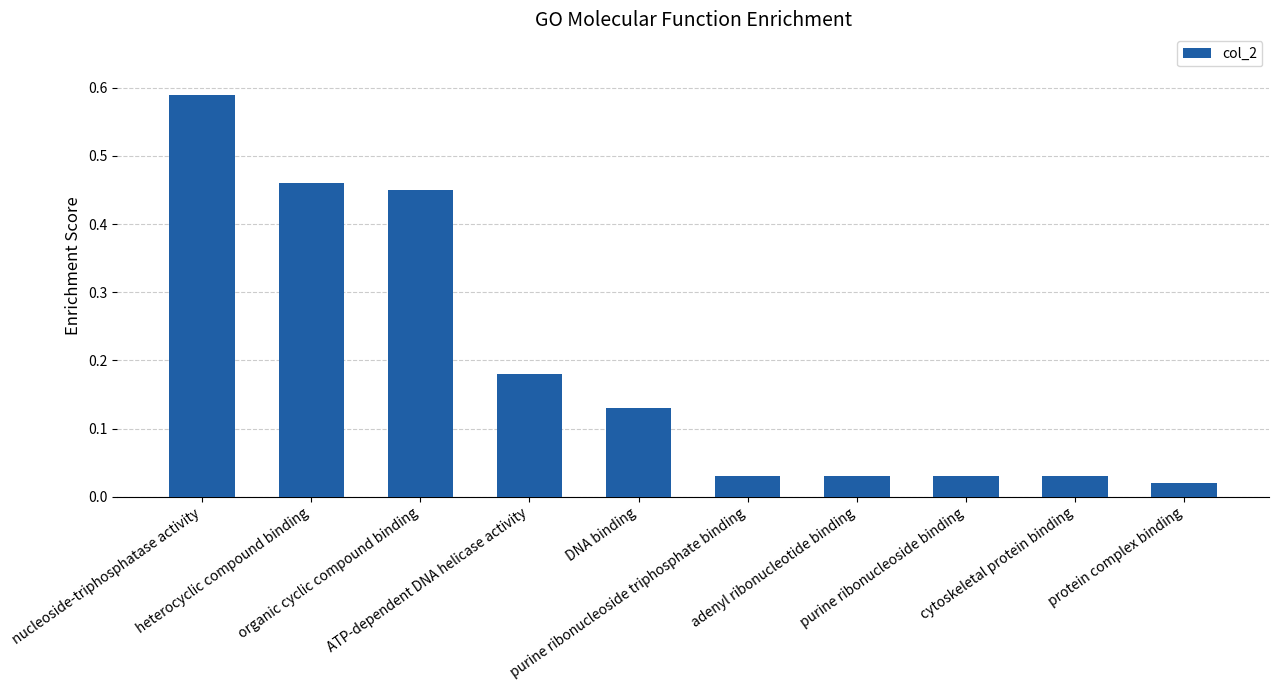

What is the difference between the second highest and second lowest values?

0.4